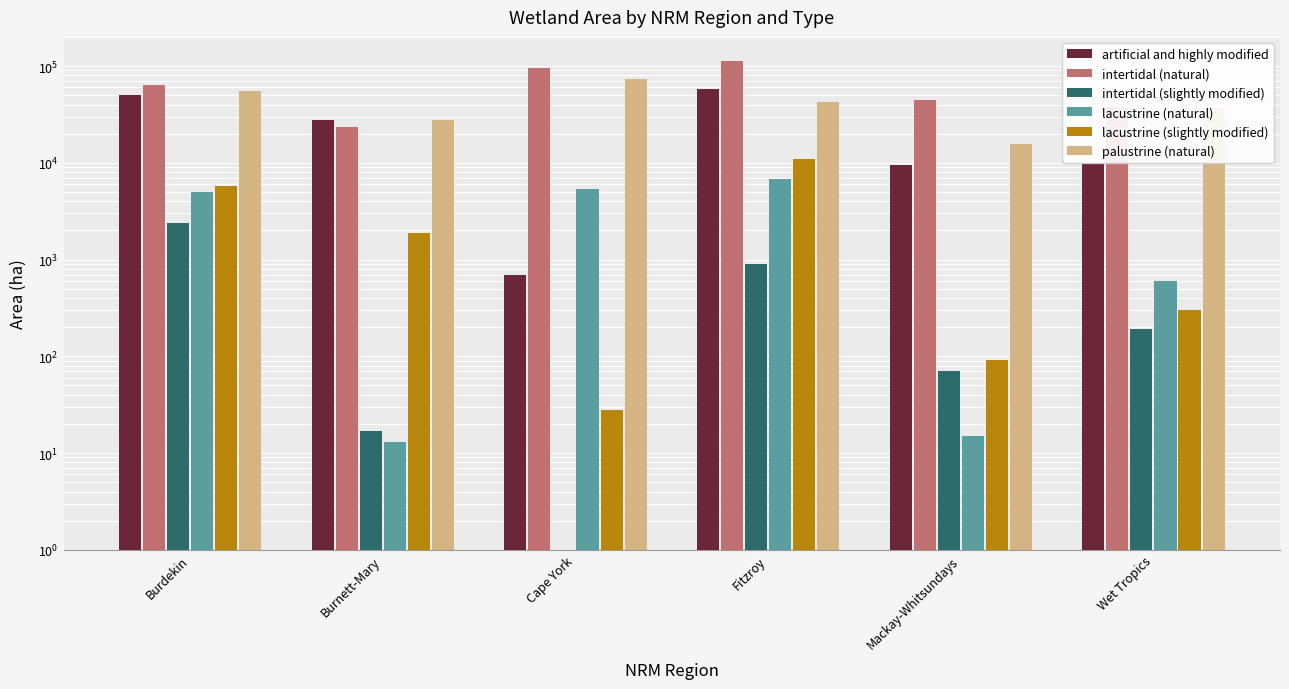

Reading left to right, what are all the values shown in this chart?

artificial and highly modified: Burdekin=49640	Burnett-Mary=27992	Cape York=691	Fitzroy=58152	Mackay-Whitsundays=9381	Wet Tropics=10007
intertidal (natural): Burdekin=63499	Burnett-Mary=23330	Cape York=94935	Fitzroy=112343	Mackay-Whitsundays=44811	Wet Tropics=37665
intertidal (slightly modified): Burdekin=2370	Burnett-Mary=17	Cape York=0	Fitzroy=899	Mackay-Whitsundays=70	Wet Tropics=191
lacustrine (natural): Burdekin=4944	Burnett-Mary=13	Cape York=5406	Fitzroy=6827	Mackay-Whitsundays=15	Wet Tropics=603
lacustrine (slightly modified): Burdekin=5772	Burnett-Mary=1899	Cape York=28	Fitzroy=10896	Mackay-Whitsundays=91	Wet Tropics=298
palustrine (natural): Burdekin=55750	Burnett-Mary=27897	Cape York=74255	Fitzroy=42171	Mackay-Whitsundays=15597	Wet Tropics=37029